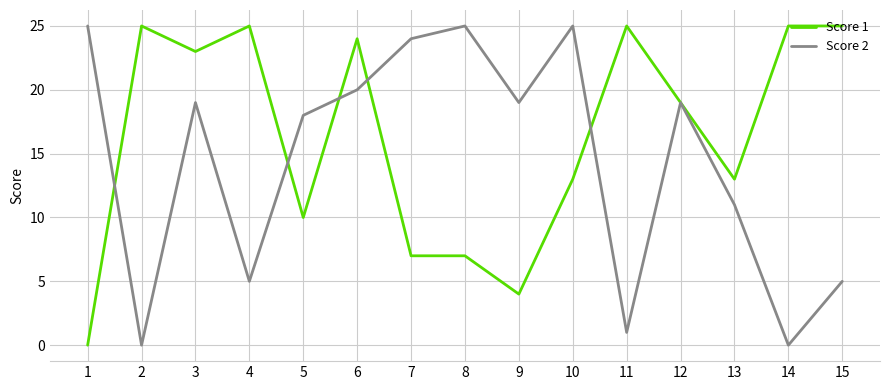

Between which two adjacent categories do Score 1 and Score 2 first intersect?

1 and 2